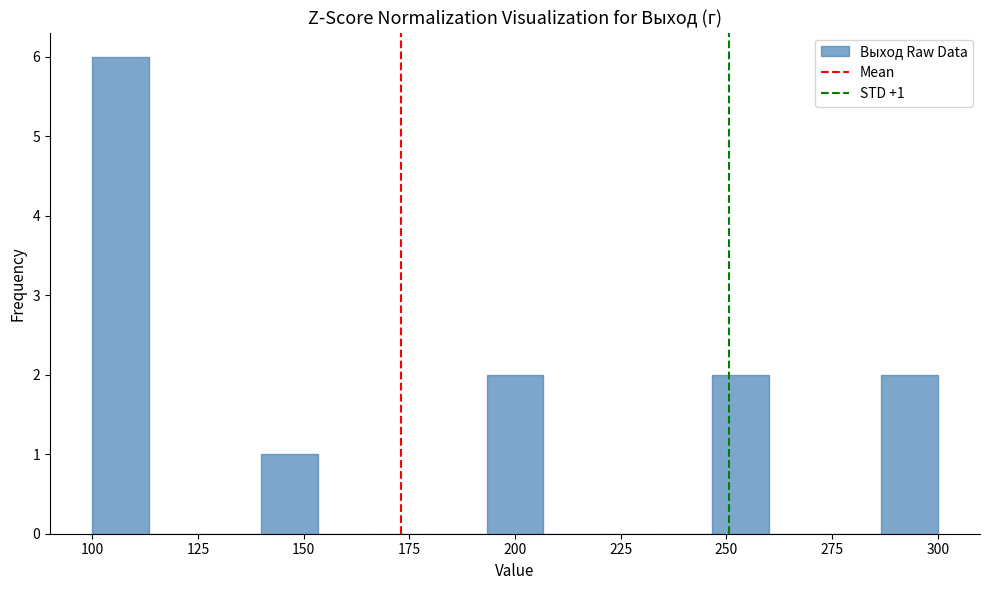

Read against the x-axis, roughly where is the centre of the tallest bar?

105